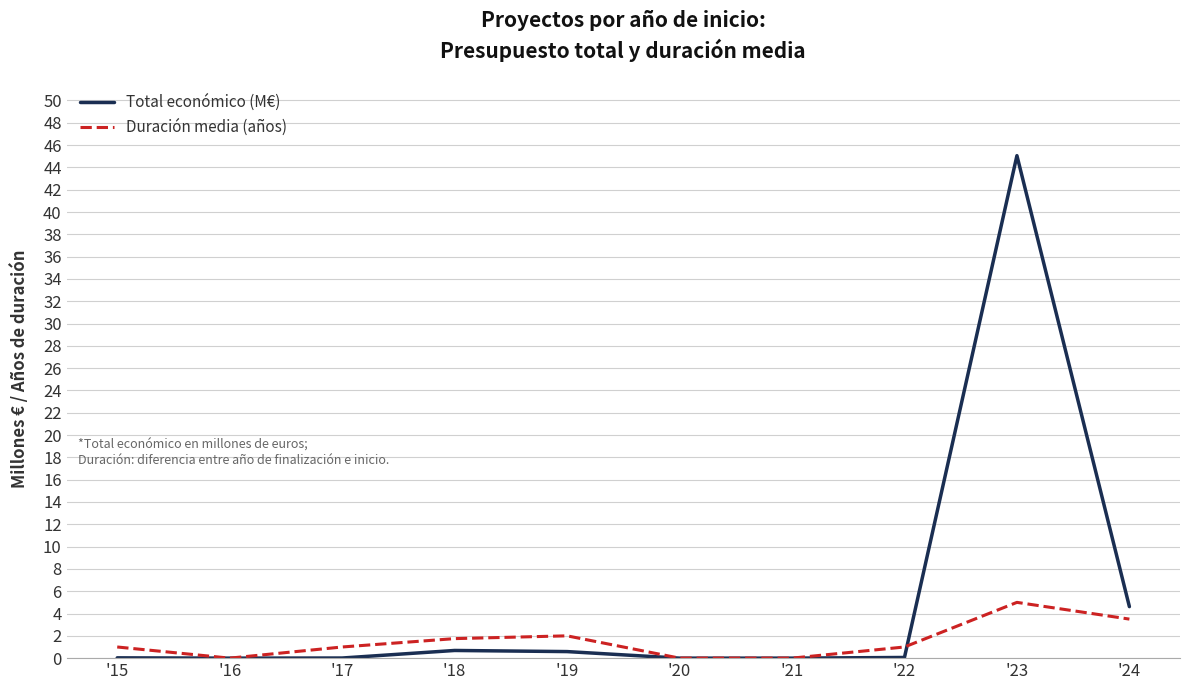

Is it true that Total económico (M€) equals 0.0 at '17?

True